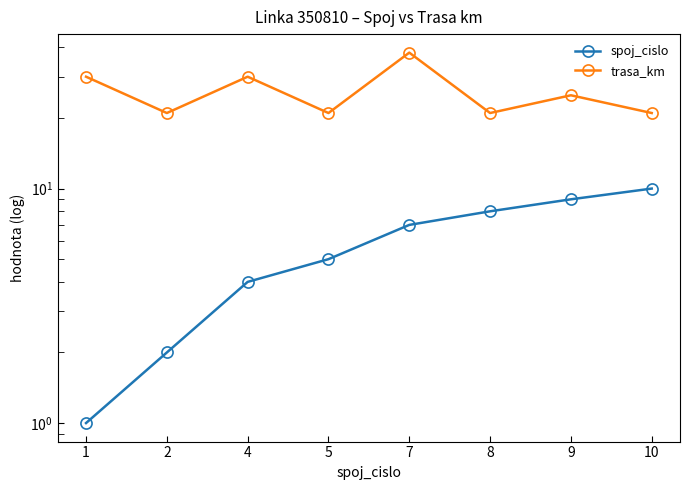

Which series has the largest total across all categories?

trasa_km